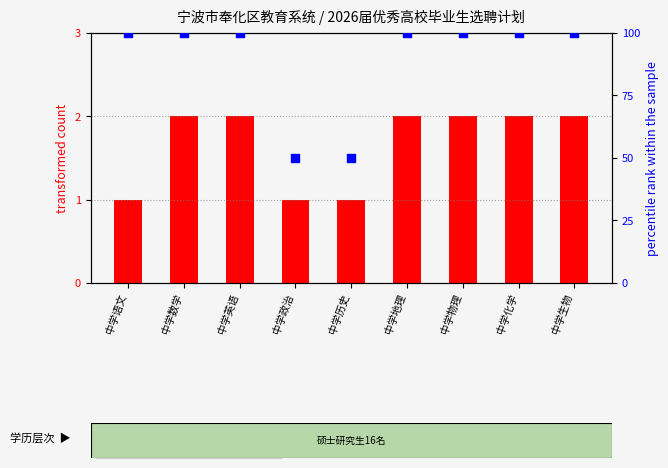

What are all the series names shown in the legend?

transformed count, percentile rank within the sample